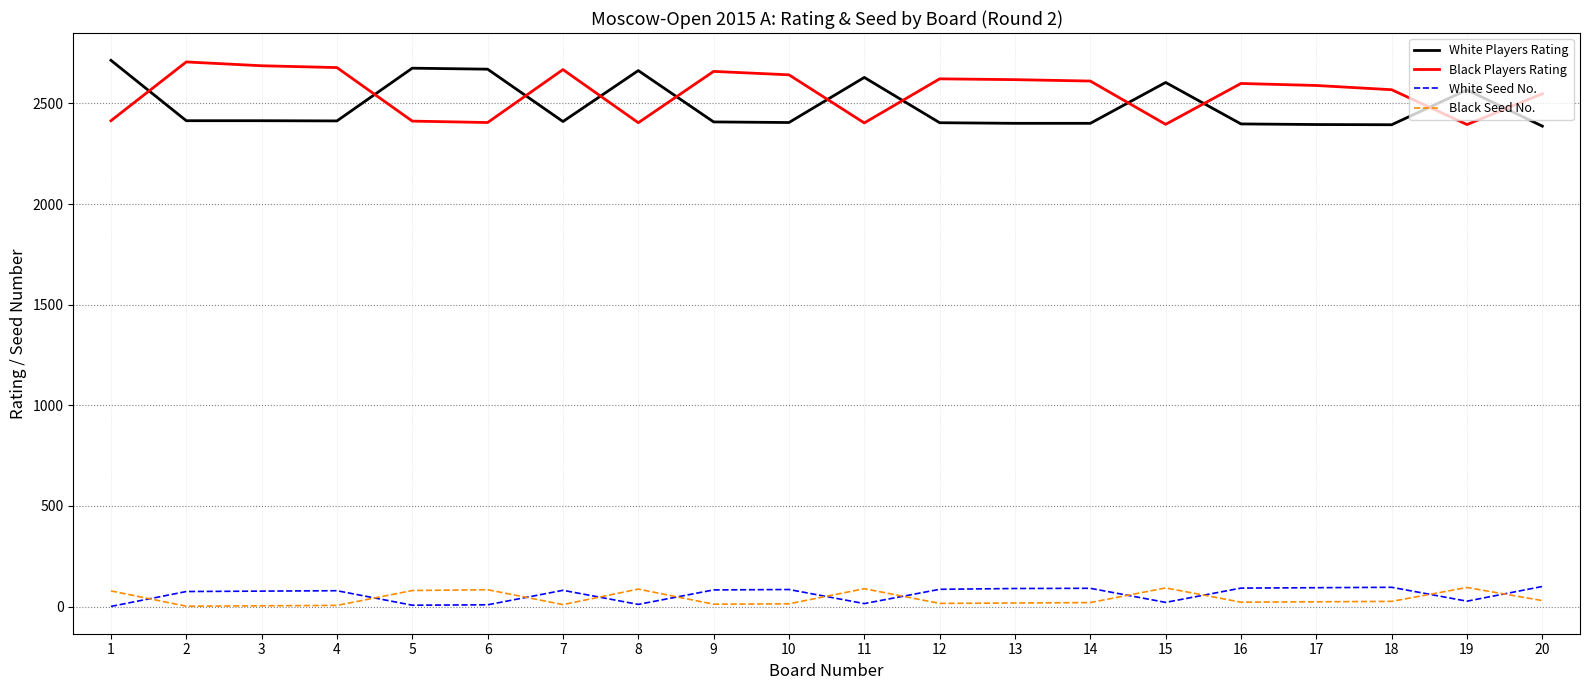

What is the maximum value shown in the chart?

2714